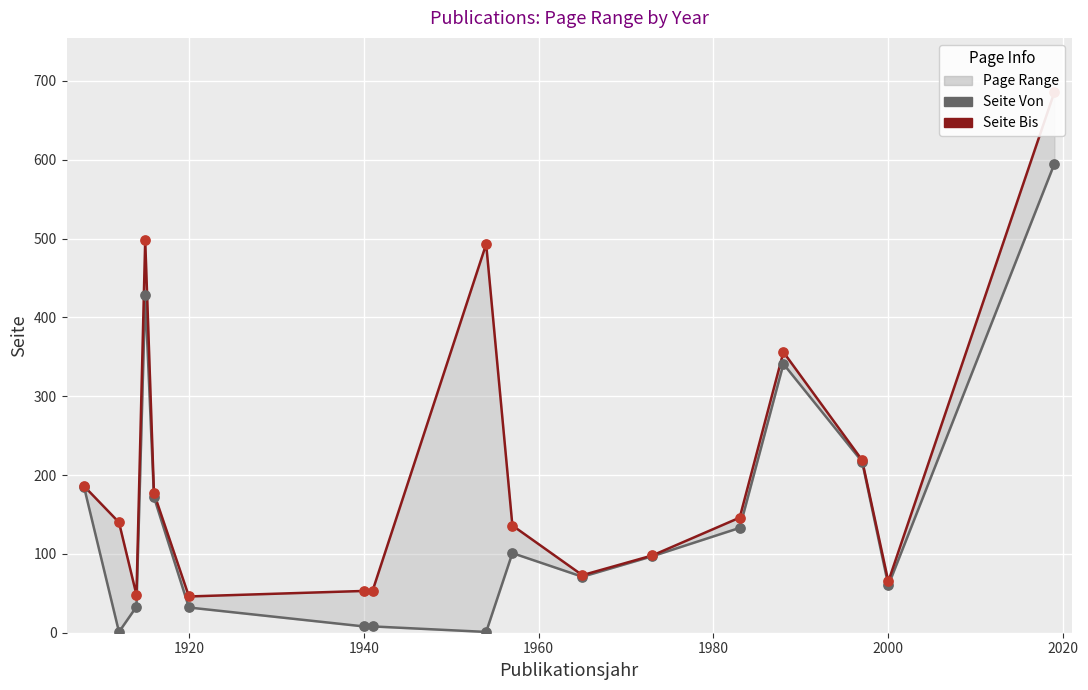

Is the value of Seite Von at 13 greater than the value of Seite Bis at 2000?

Yes